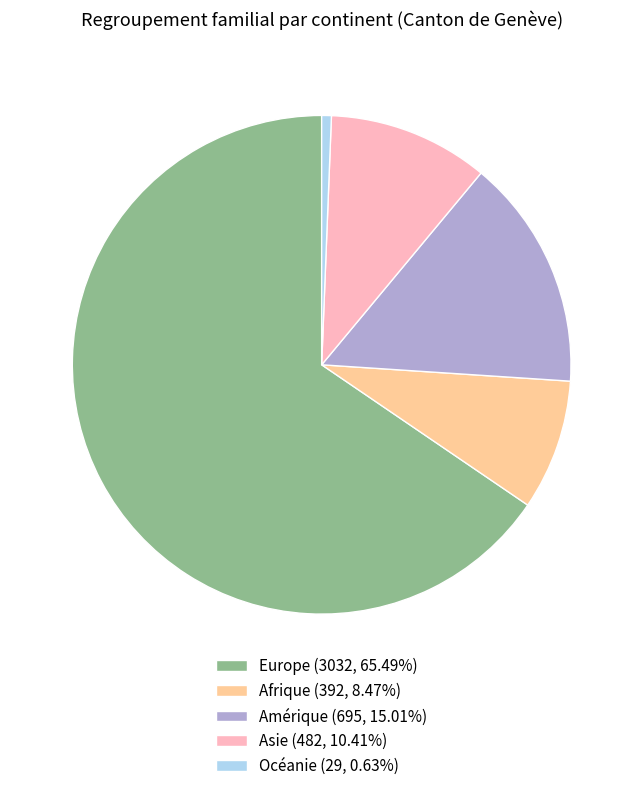

Count the number of slices in the pie.

5